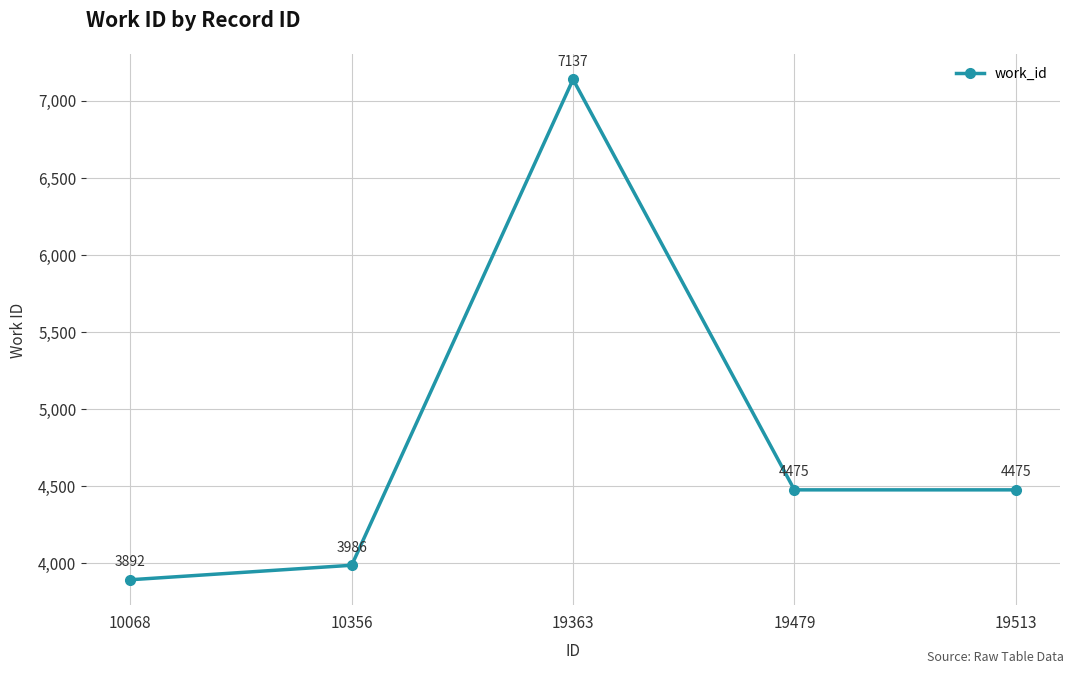

How many lines are shown in the chart?

1